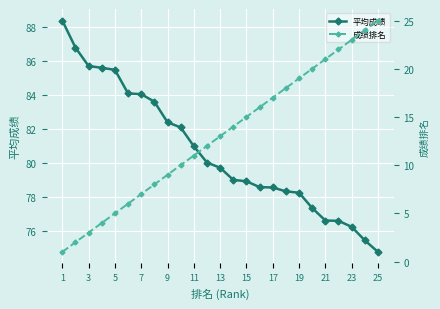

How many distinct data groups are displayed?

2